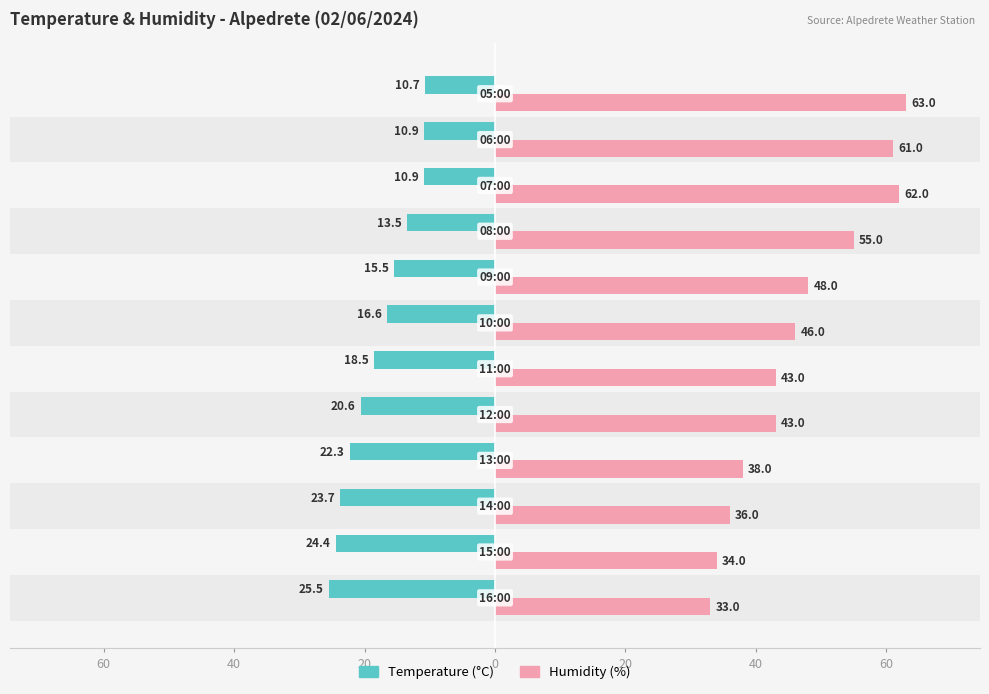

What are all the series names shown in the legend?

Temperature (°C), Humidity (%)